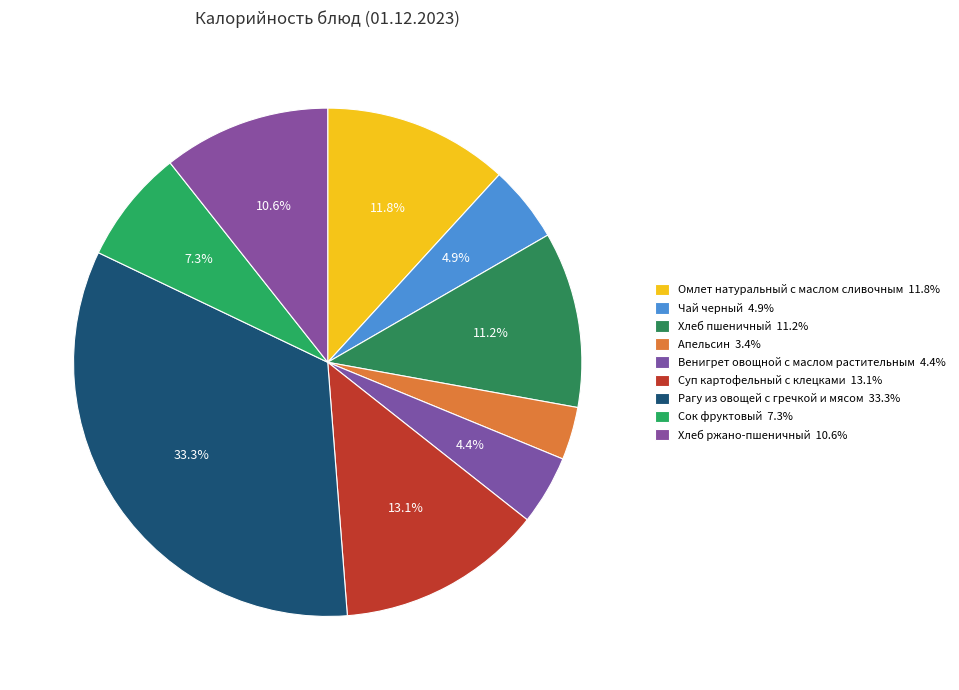

Approximately how many times larger is the value at Чай черный compared to Рагу из овощей с гречкой и мясом?

0.1